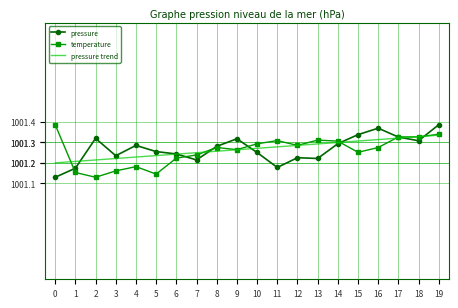

Is the value of pressure trend at 14 greater than the value of pressure at 17?

No